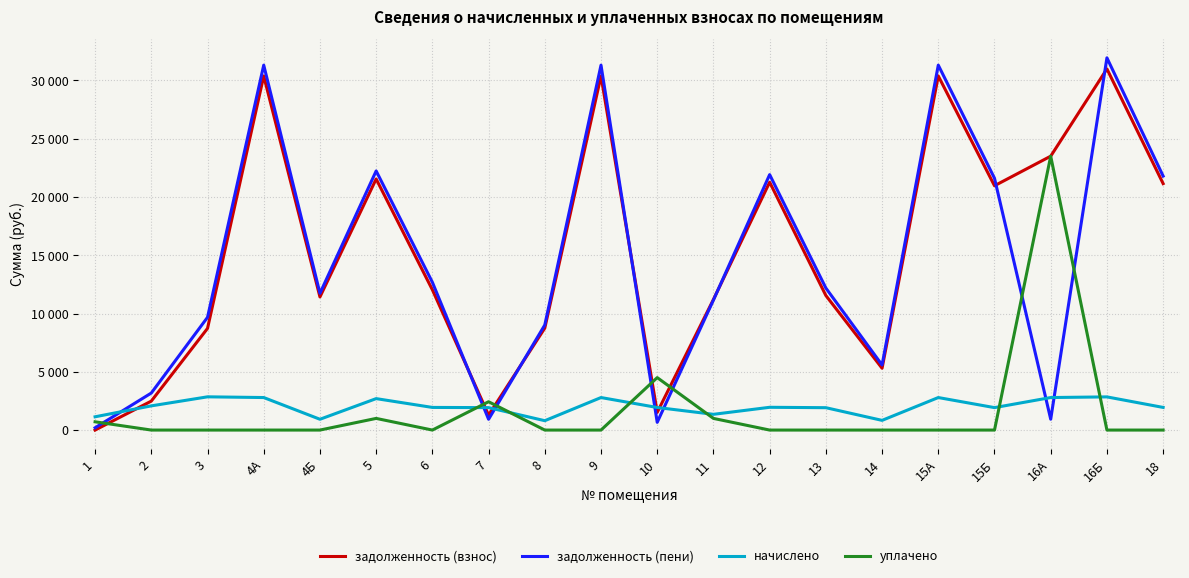

What is the highest value of the задолженность (пени) series?

31934.2